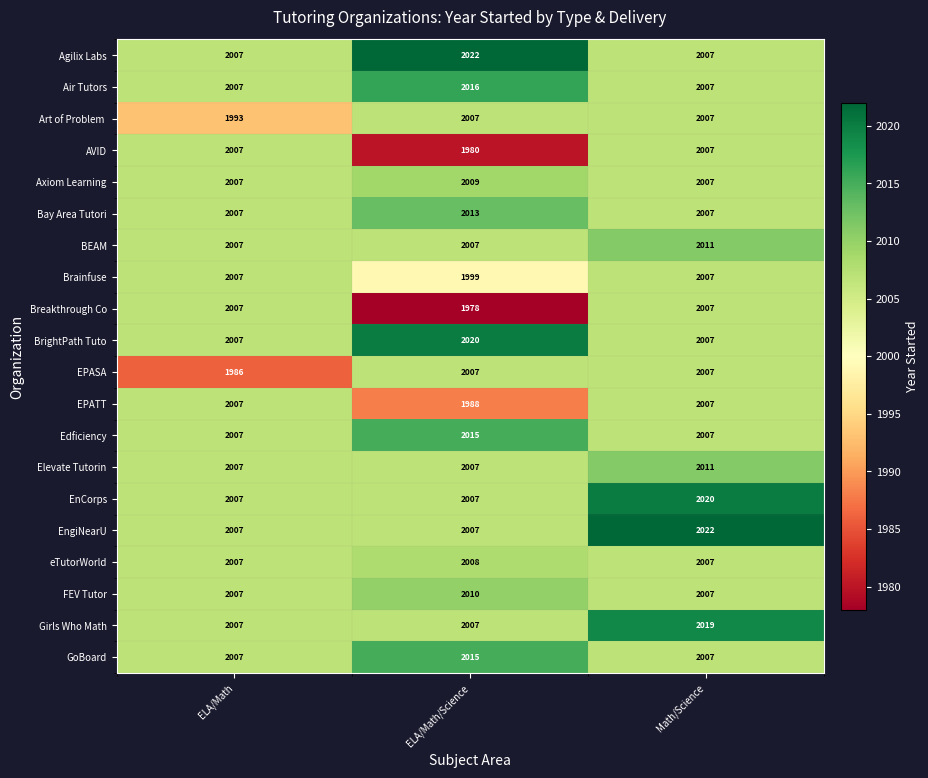

True or false: Agilix Labs has a value of 2022 at ELA/Math/Science.

True